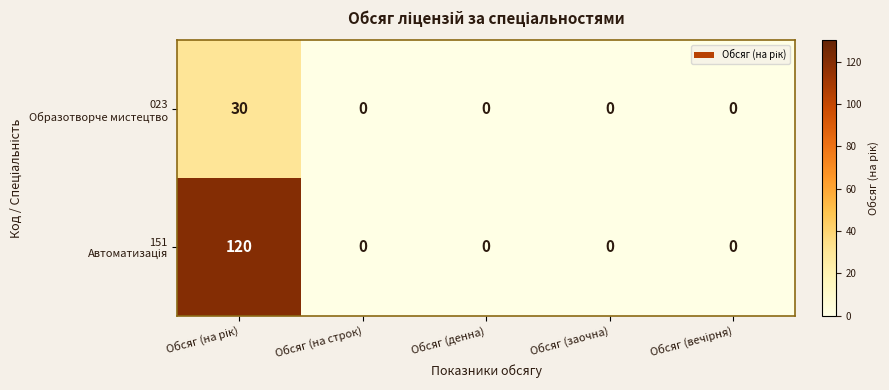

What is the maximum value shown in the chart?

120